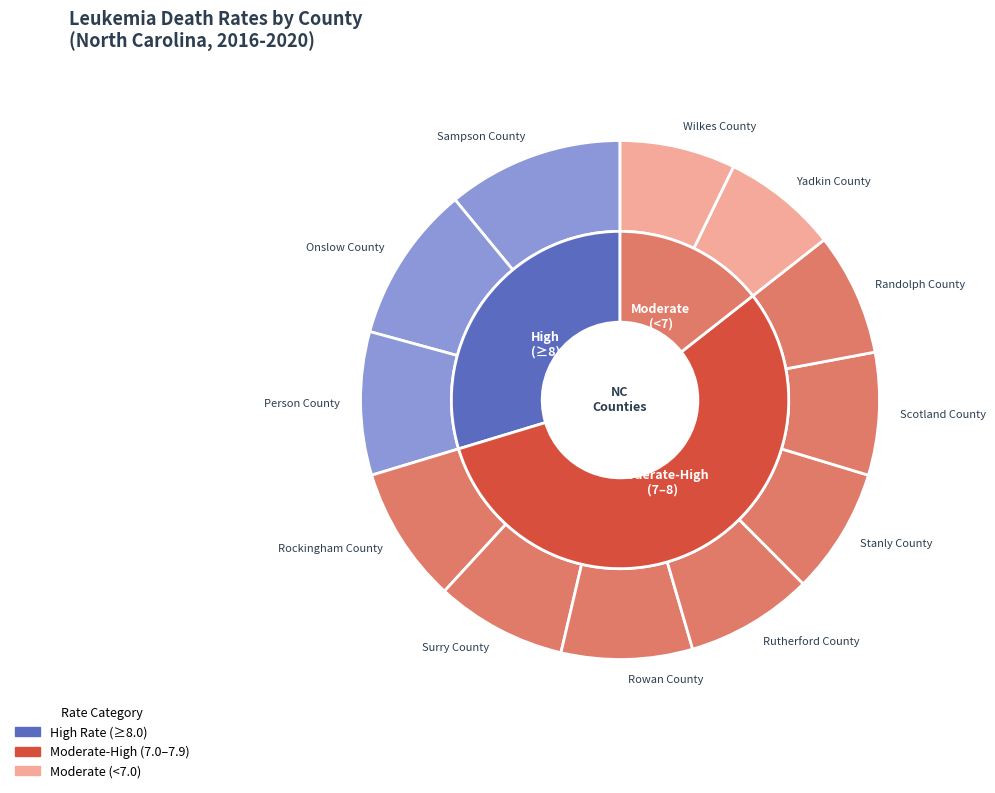

Approximately how many times larger is the value at Yadkin County compared to Sampson County?

0.7